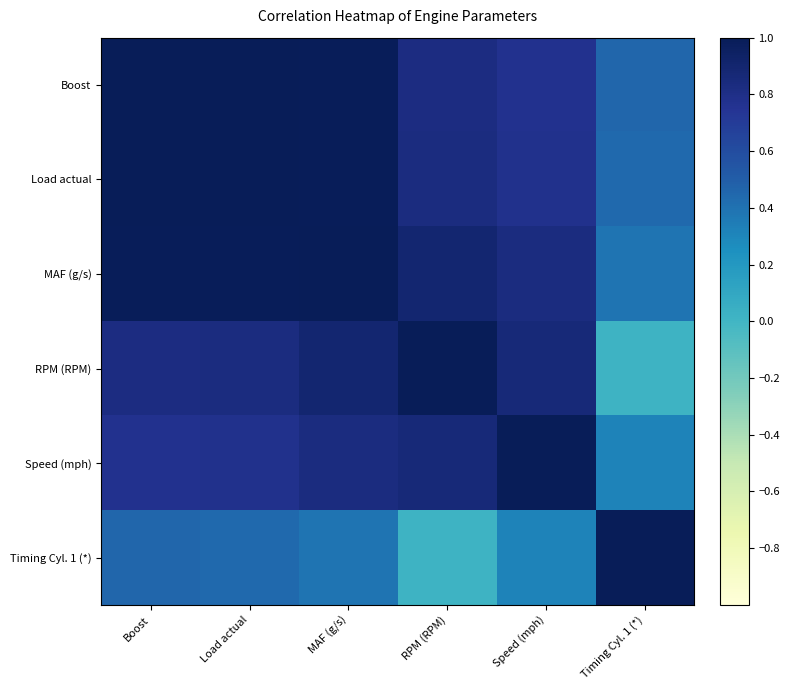

Which label corresponds to the smallest value in the chart?

Timing Cyl. 1 (*)